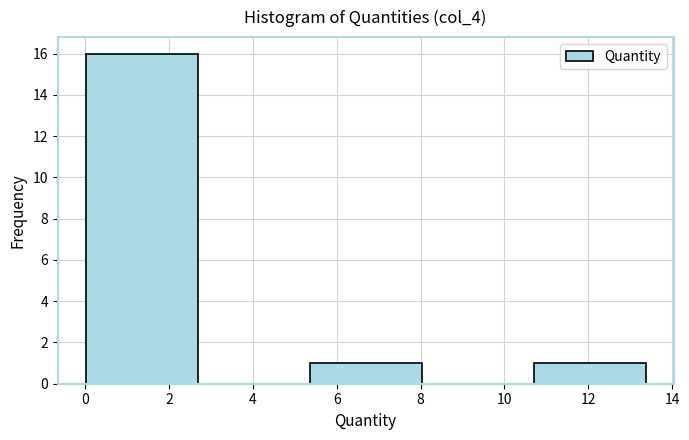

Over which range of the x-axis is the bar tallest?

0.0 to 2.6